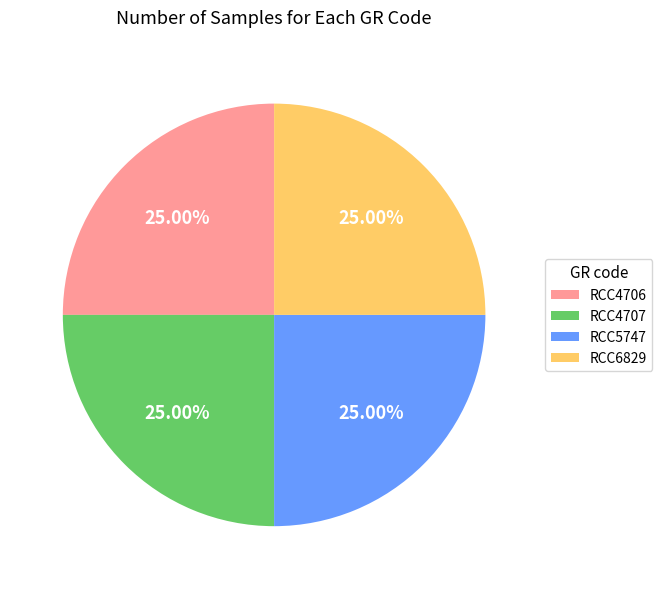

To the nearest percent, what is the average slice percentage?

25%